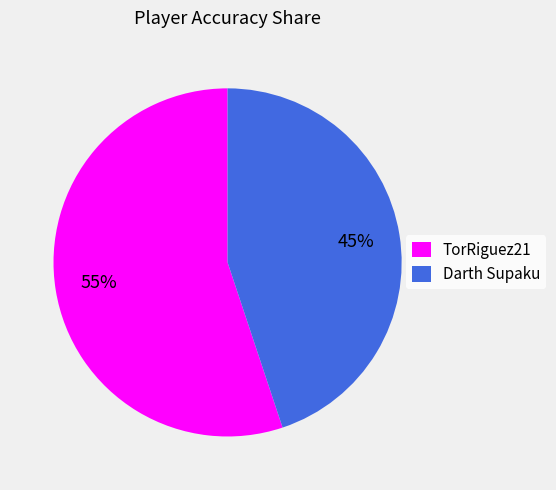

Which has a higher value, TorRiguez21 or Darth Supaku?

TorRiguez21